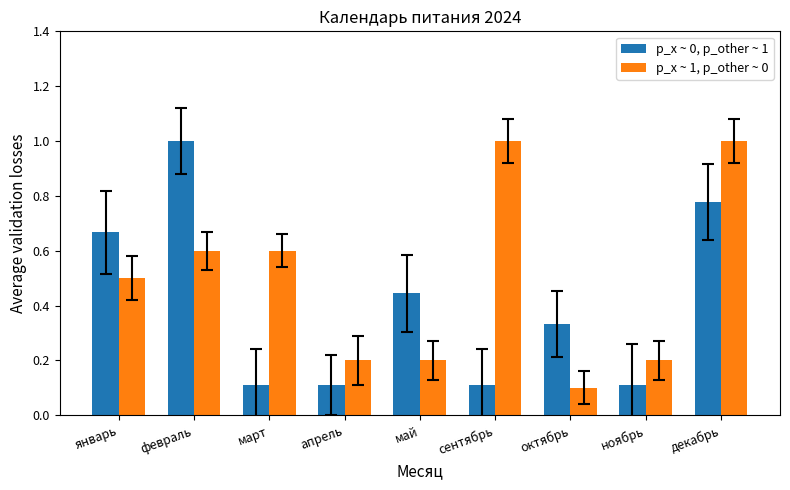

Is the value of p_x ~ 0, p_other ~ 1 at октябрь greater than the value of p_x ~ 1, p_other ~ 0 at ноябрь?

Yes